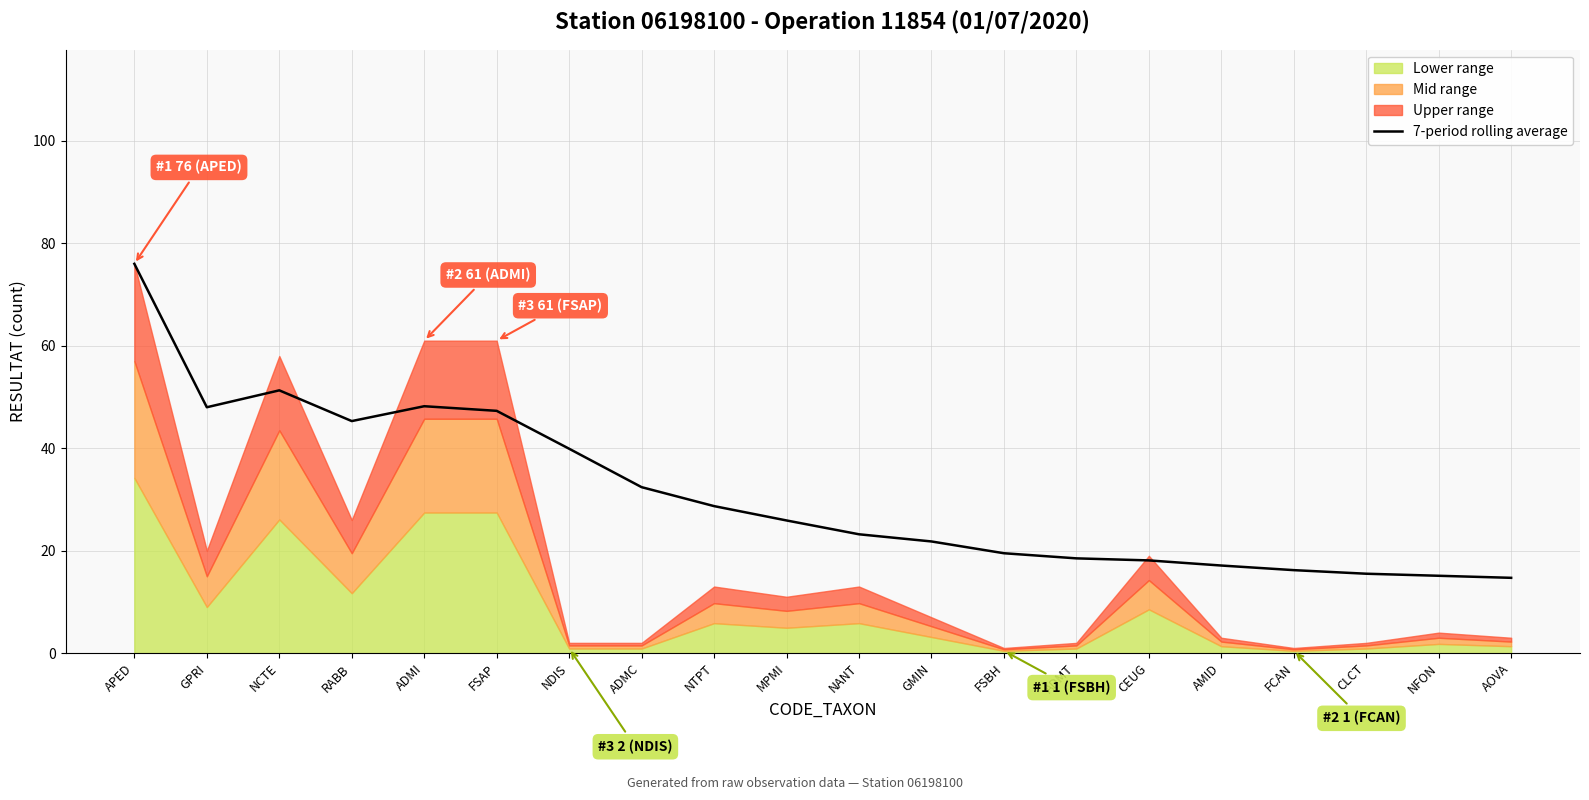

How many data points are above 25?

10